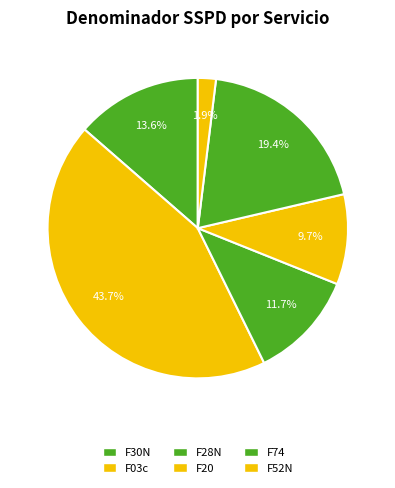

What percentage is NOT represented by F52N?

98.1%